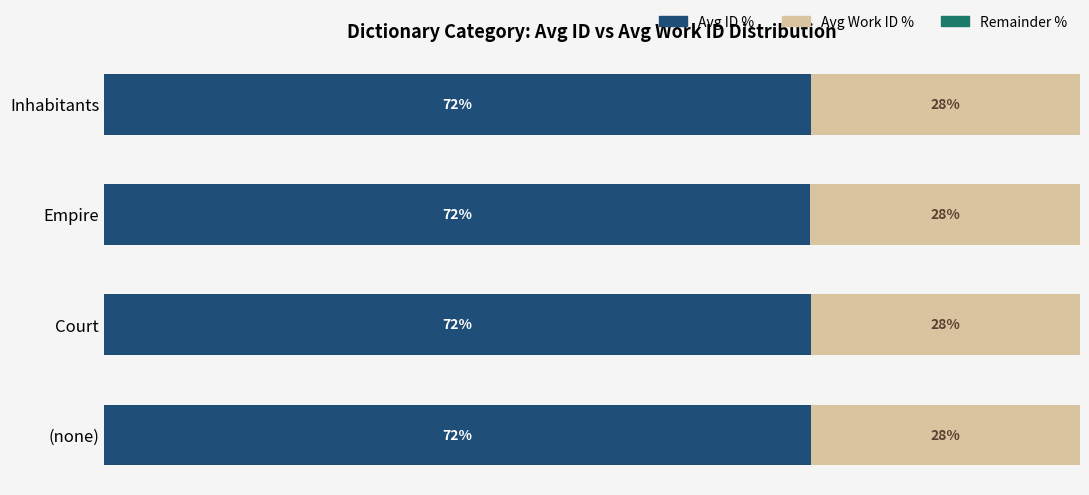

Count the number of data series in this chart.

3